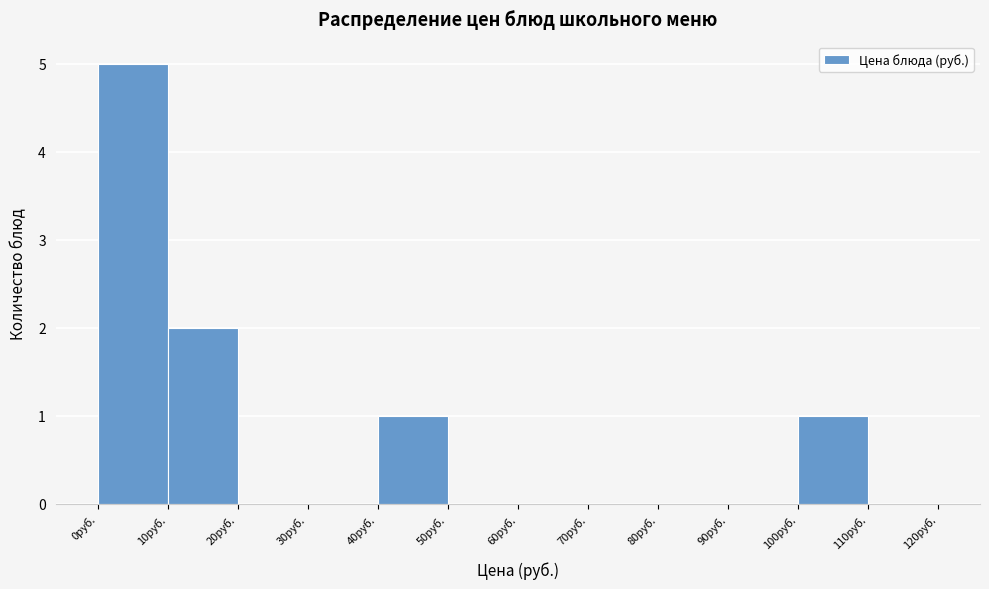

Reading left to right, transcribe this chart: for each bar, give the range it covers on the x-axis and its height. The values are not printed on the chart, so give them approximately, as read against the axis.

0 to 10: 5
10 to 20: 2
20 to 30: 0
30 to 40: 0
40 to 50: 1
50 to 60: 0
60 to 70: 0
70 to 80: 0
80 to 90: 0
90 to 100: 0
100 to 110: 1
110 to 120: 0